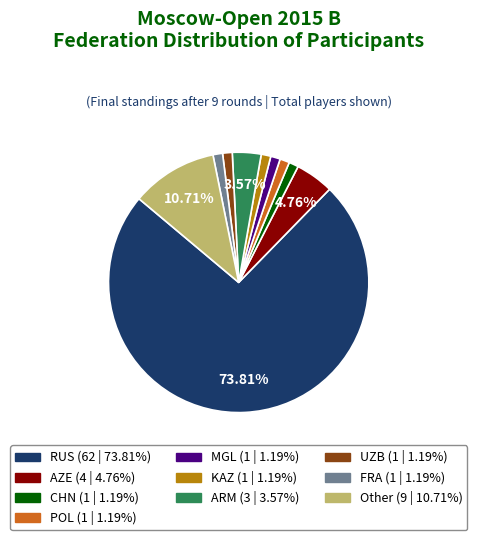

What is the ratio of the value at UZB to the value at ARM?

0.3